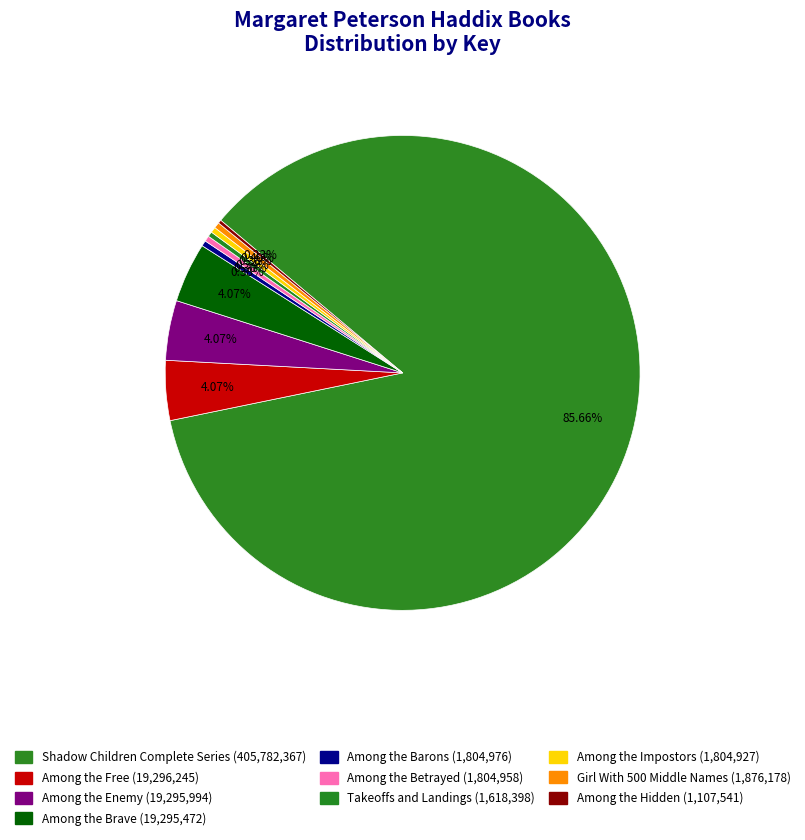

Combined, do Among the Impostors and Among the Brave account for over 50%?

No